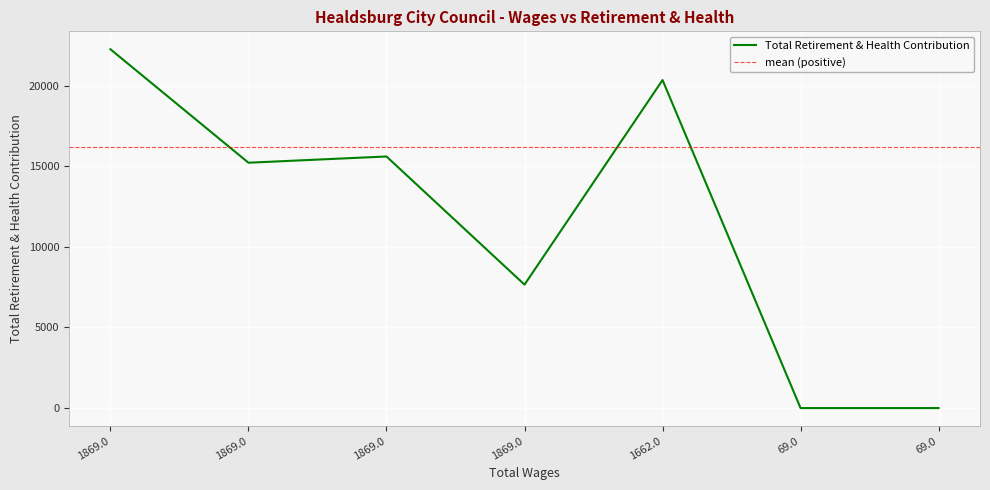

Reading left to right, extract all data points from this chart.

1869.0=22262	1869.0=15223	1869.0=15610	1869.0=7658	1662.0=20353	69.0=0	69.0=0